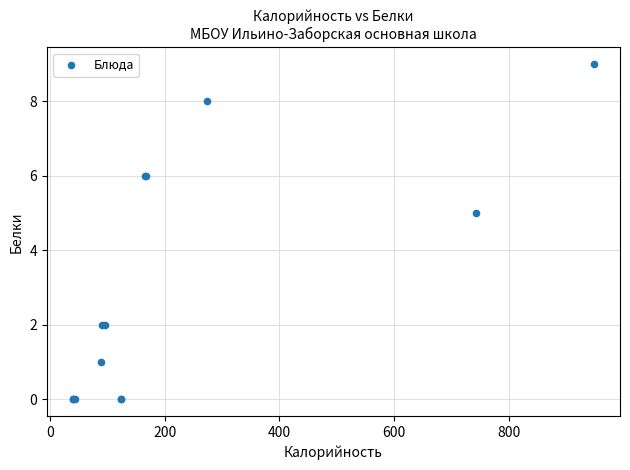

What Y value in the scatter plot is closest to 4?

5